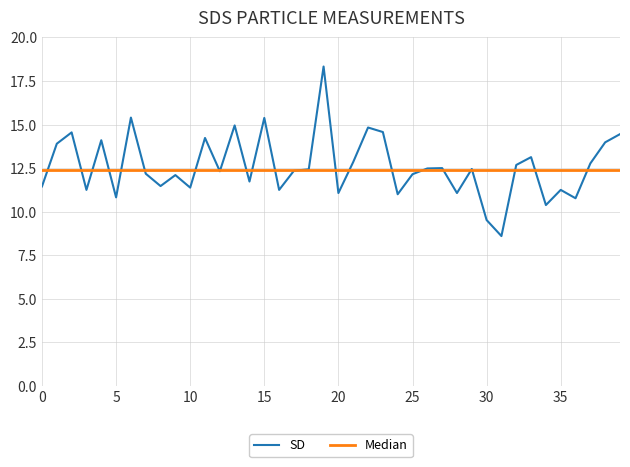

Does the chart have visible grid lines?

Yes